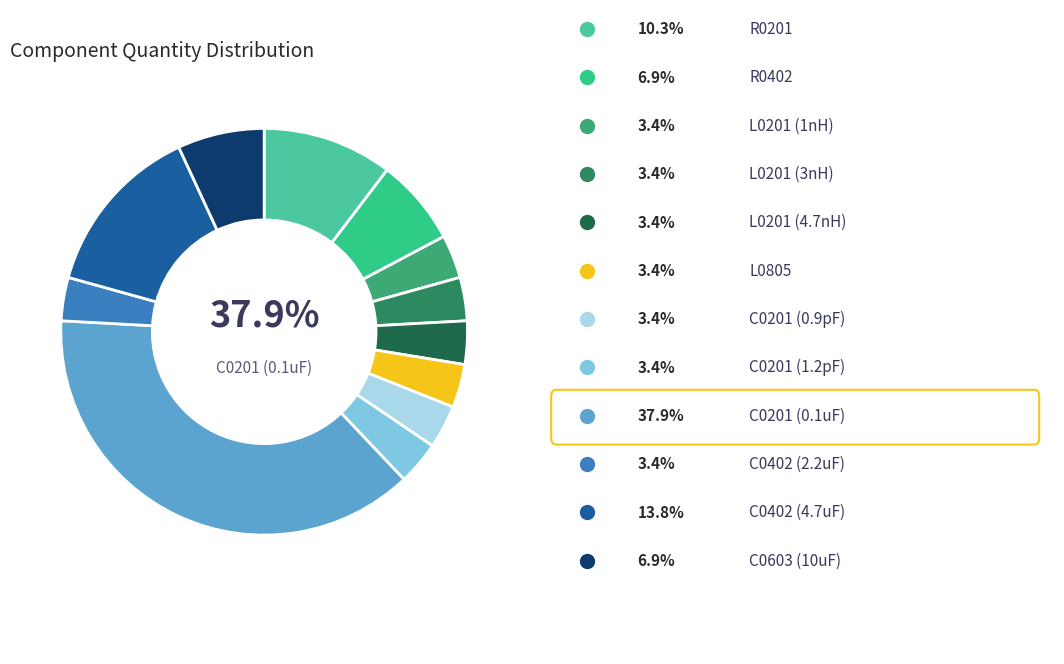

Does any single category account for the majority?

No